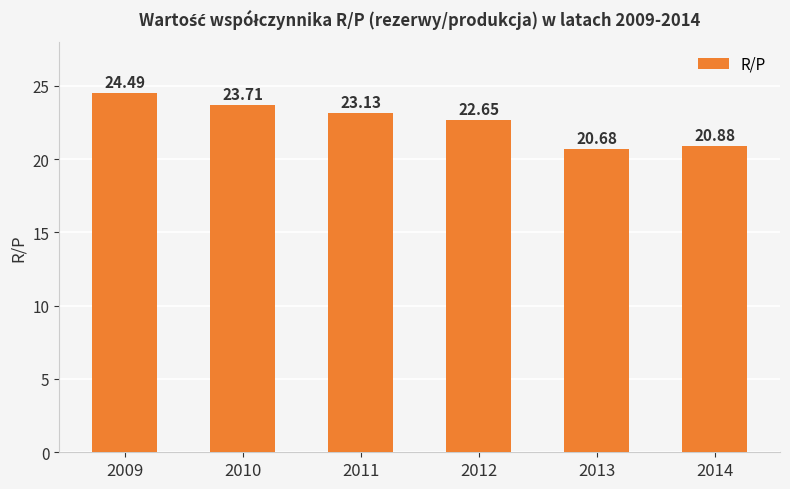

Are the bars grouped side by side (vs. stacked)?

No